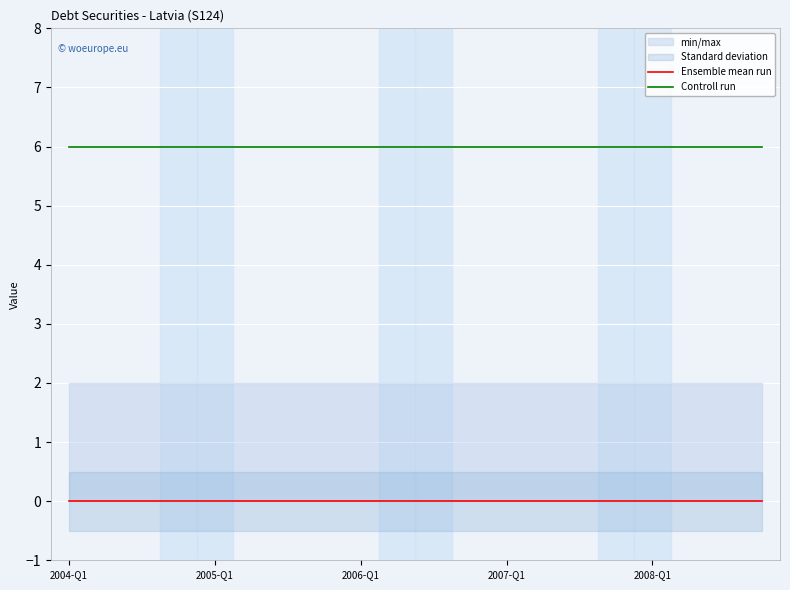

Rank the series at 11 from highest to lowest value.

Controll run, Ensemble mean run